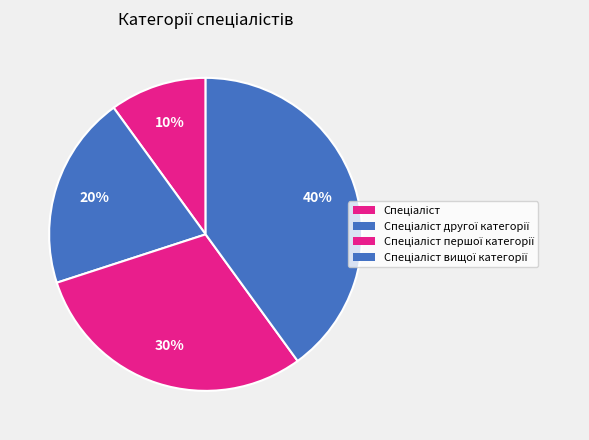

Which has a higher value, Спеціаліст другої категорії or Спеціаліст першої категорії?

Спеціаліст першої категорії